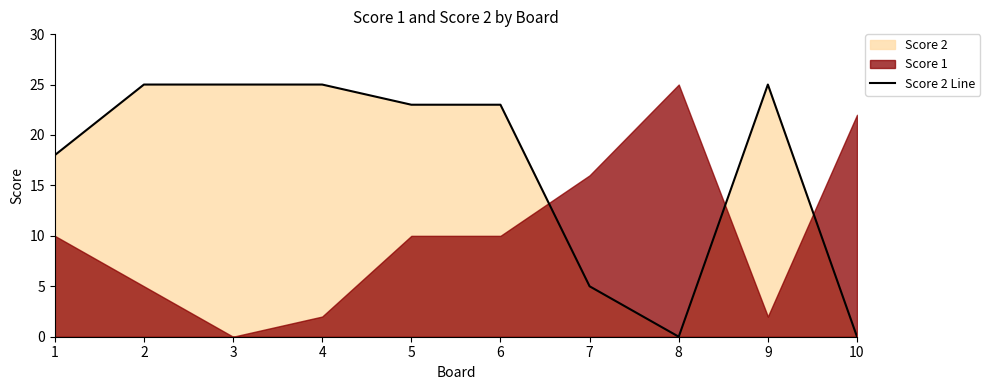

The value at 7 is 8. True or false?

False